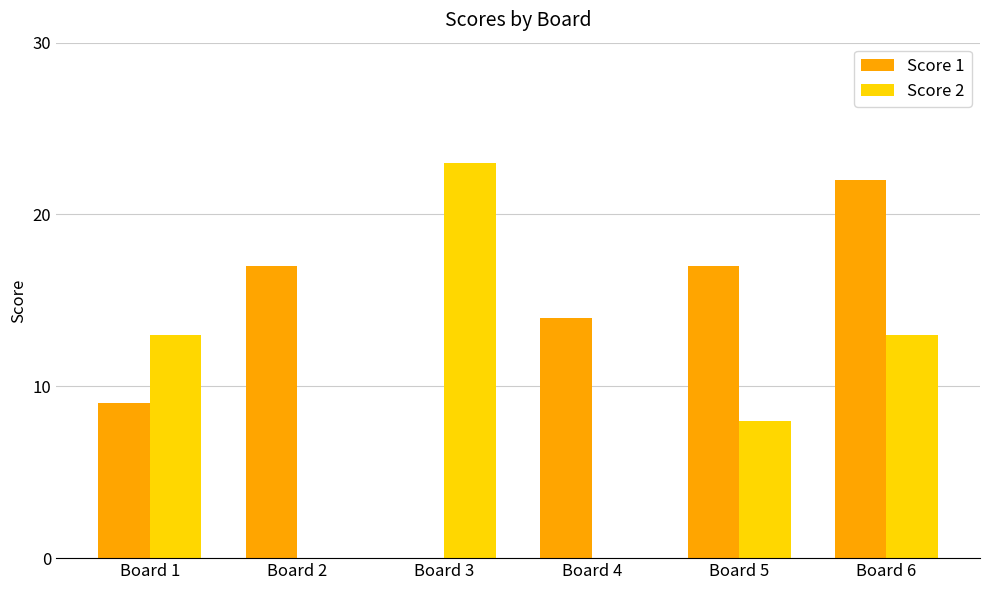

Reading left to right, extract all data points from this chart.

Score 1: Board 1=9	Board 2=17	Board 3=0	Board 4=14	Board 5=17	Board 6=22
Score 2: Board 1=13	Board 2=0	Board 3=23	Board 4=0	Board 5=8	Board 6=13